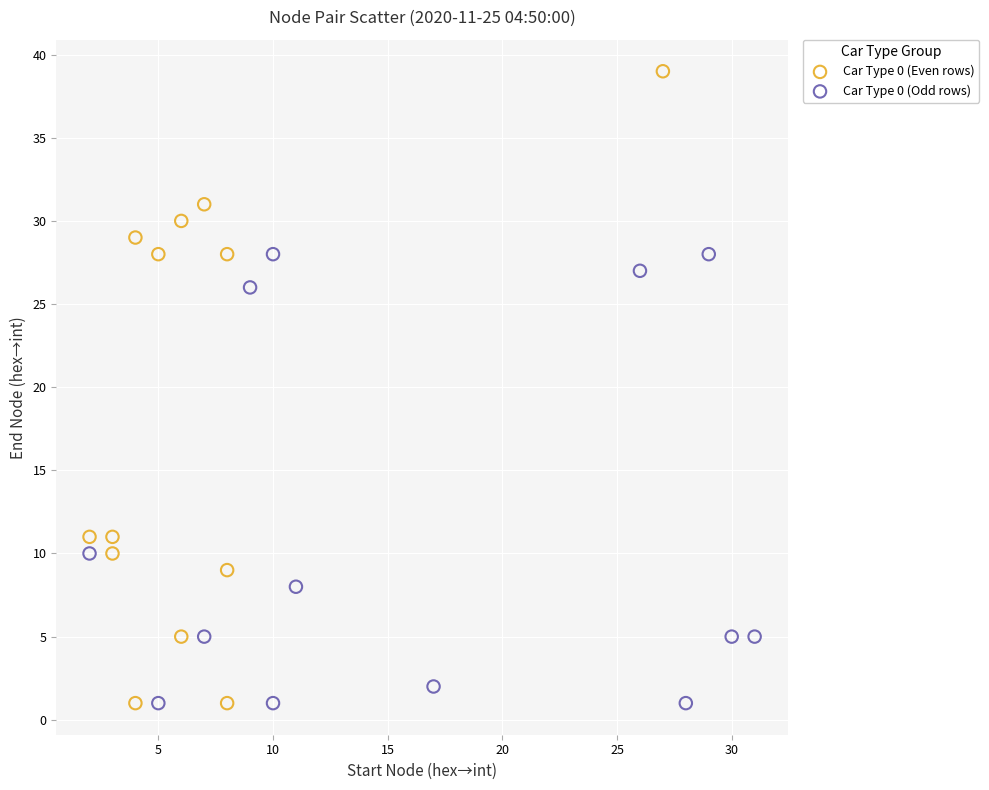

Which series has the widest spread of Y values?

Car Type 0 (Even rows)